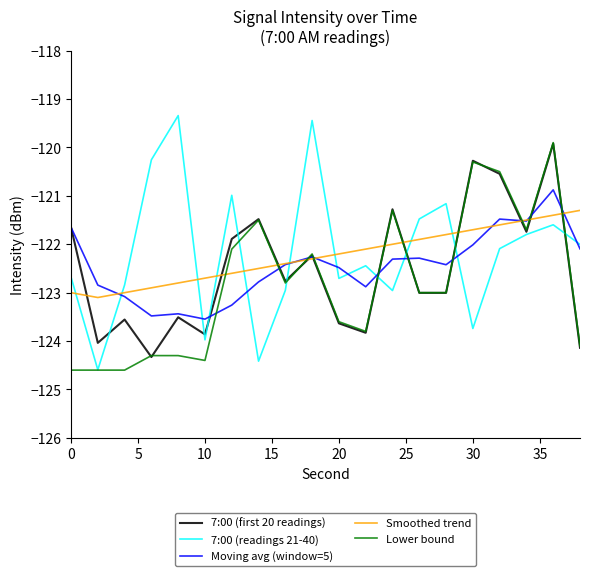

After their last crossing, which series has the higher values: 7:00 (readings 21-40) or Smoothed trend?

Smoothed trend